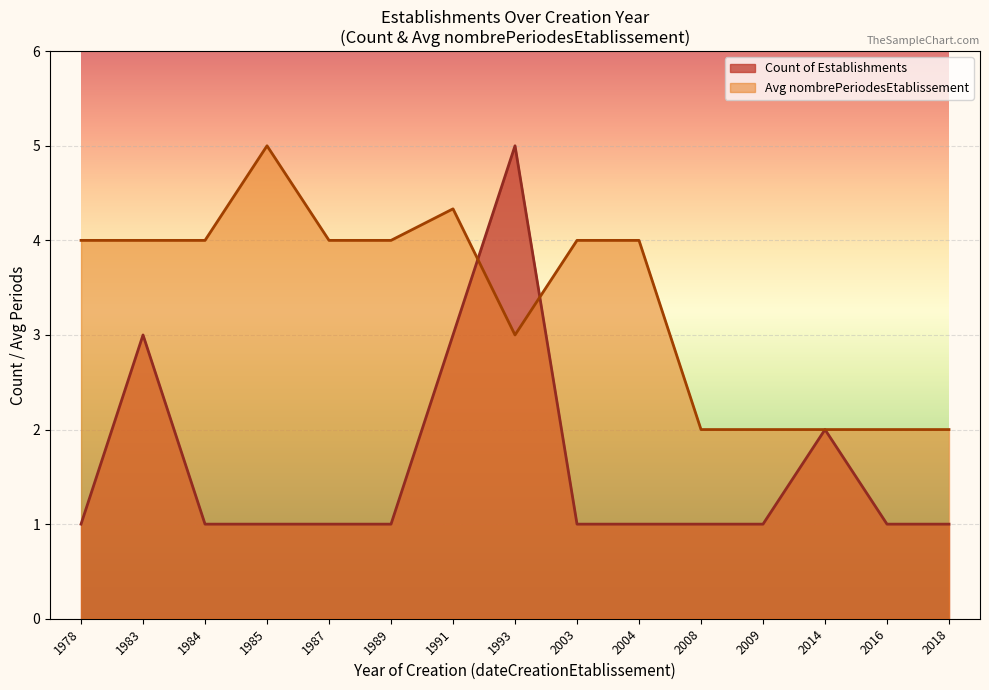

What is the minimum value shown in the chart?

1.0